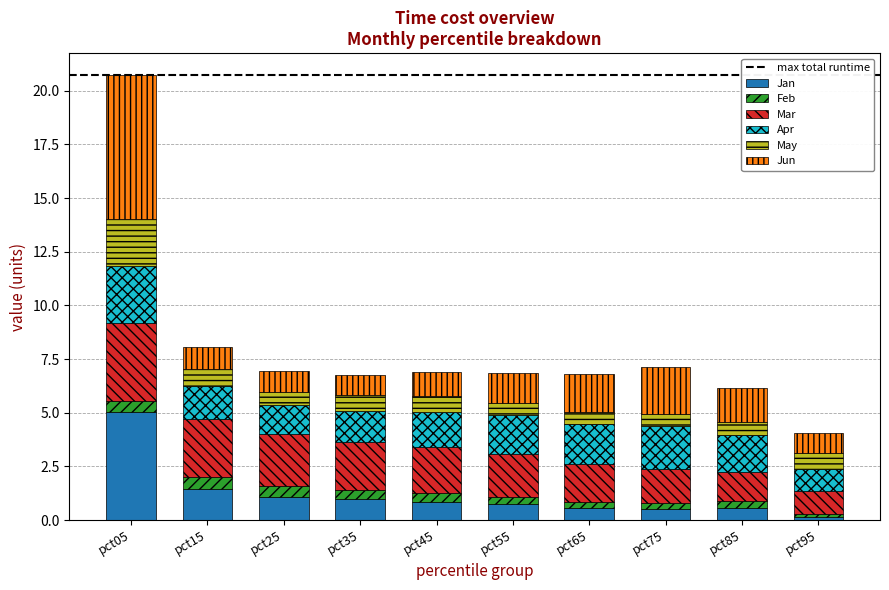

Which category has the highest value in the Jan series?

pct05